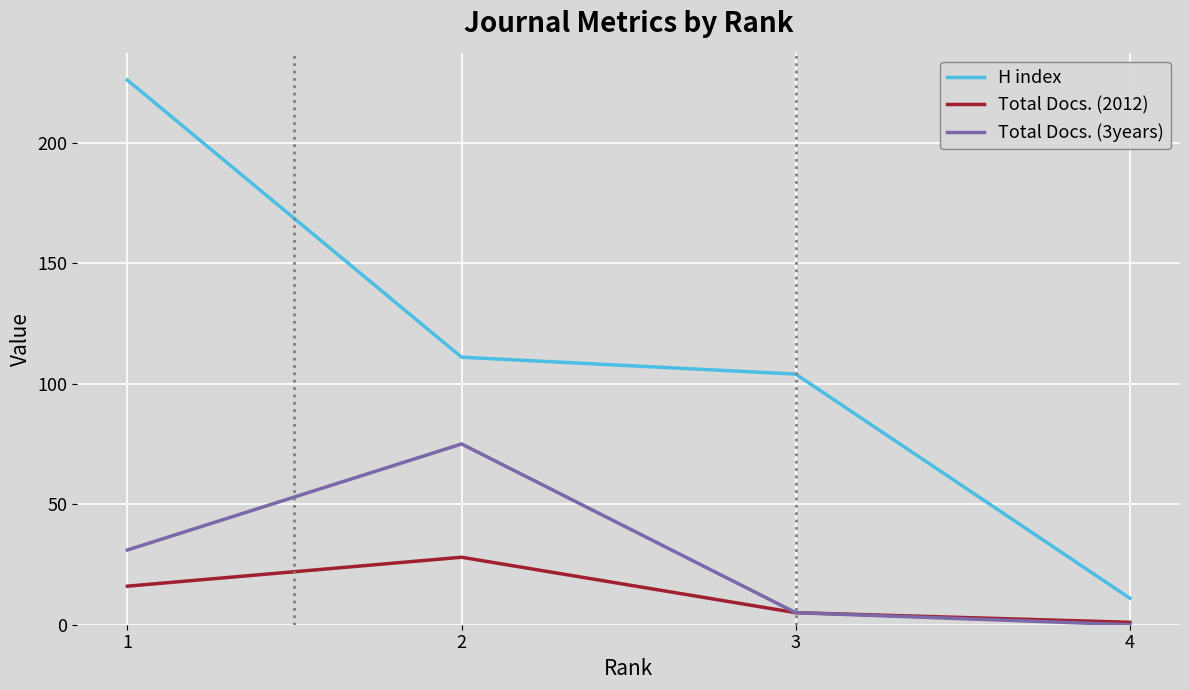

The value of Total Docs. (2012) at 4 is 1. True or false?

True